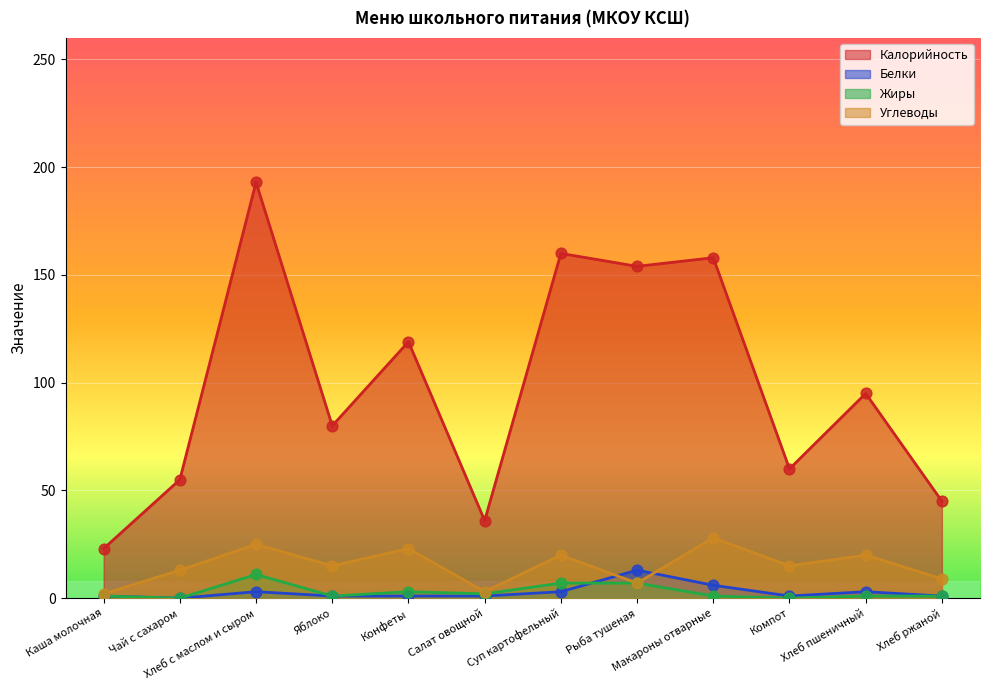

What is the total value across all series at Компот?

76